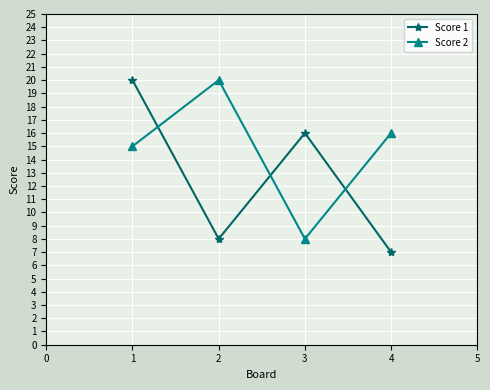

Which label corresponds to the smallest value in the chart?

4